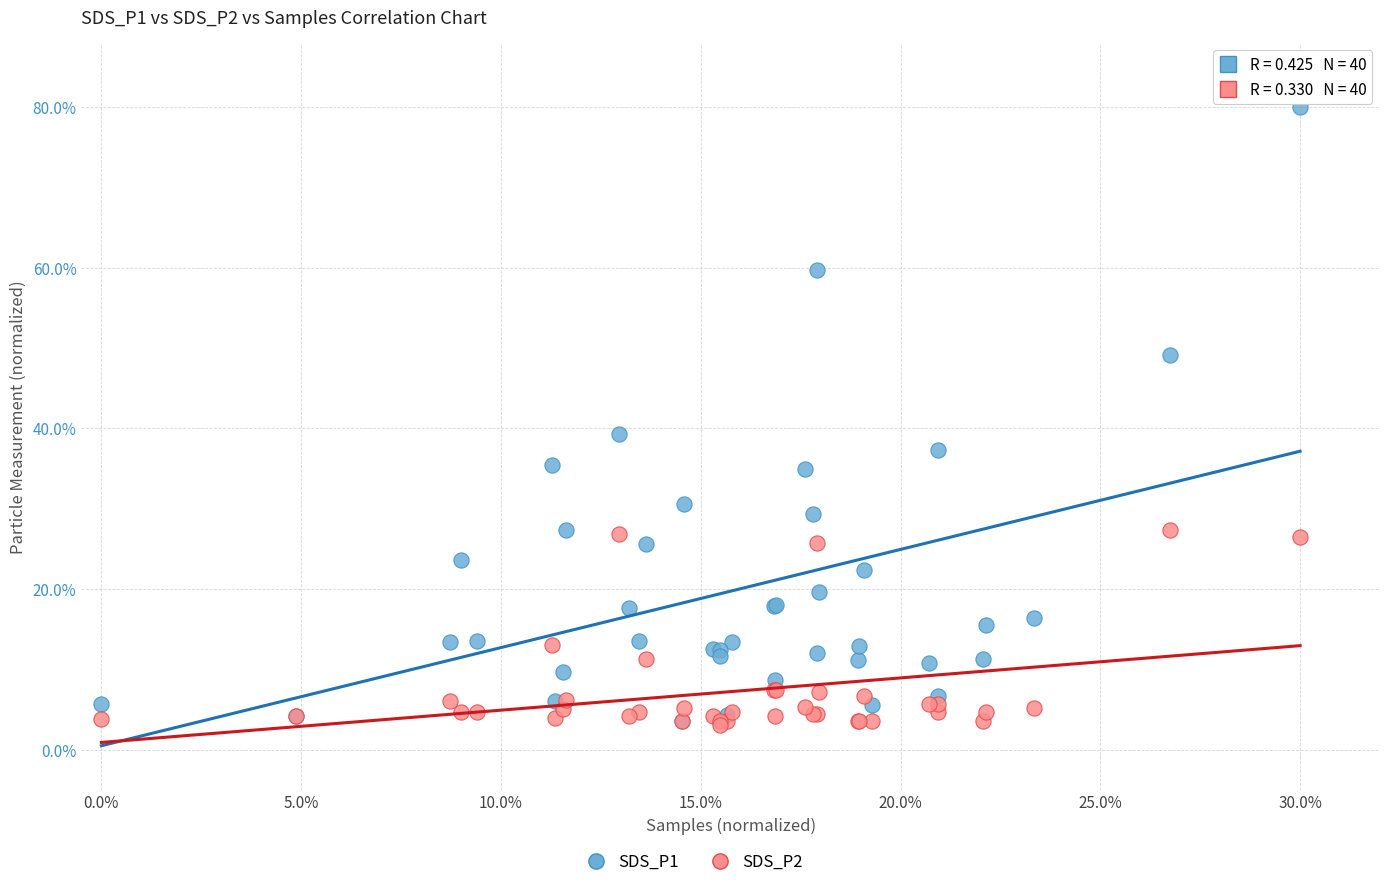

Across all series, what Y value is closest to 41?

39.3